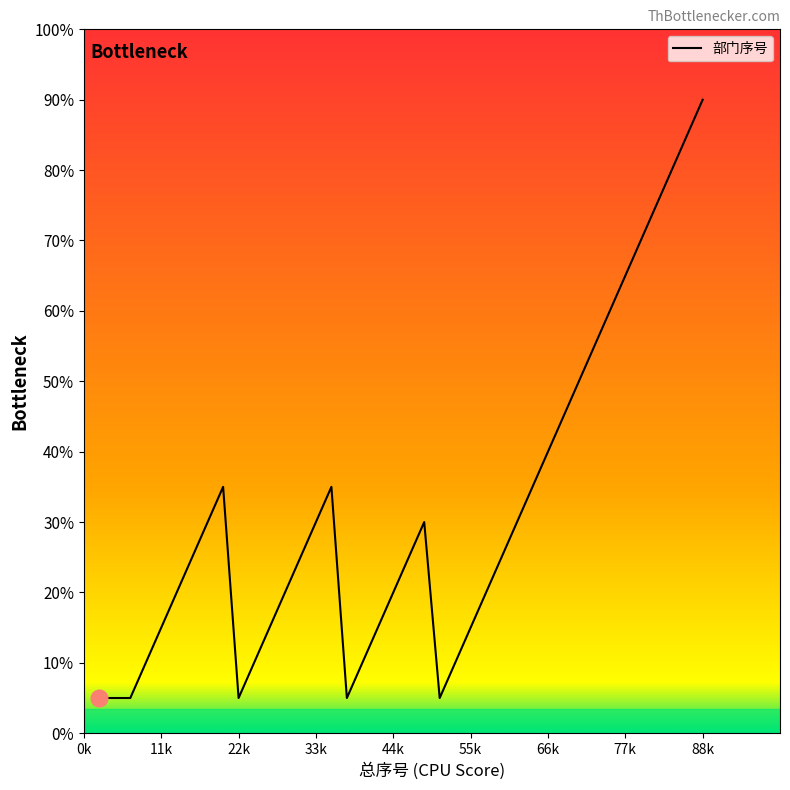

Does the chart have visible grid lines?

No